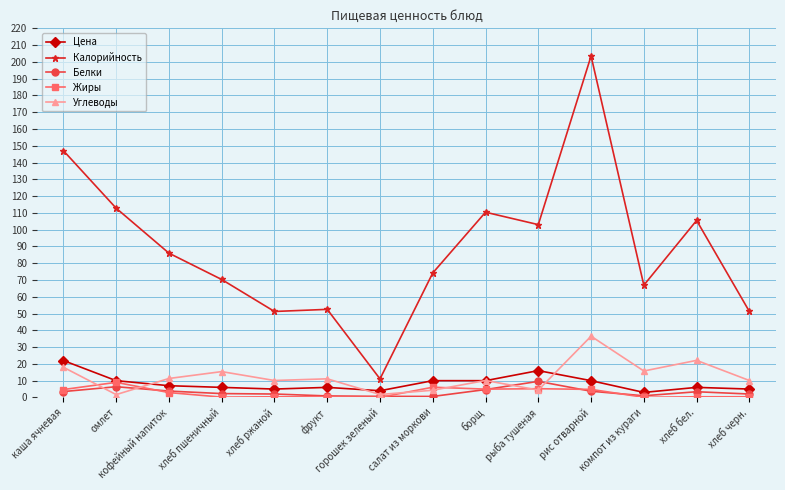

What is the maximum value shown in the chart?

203.5